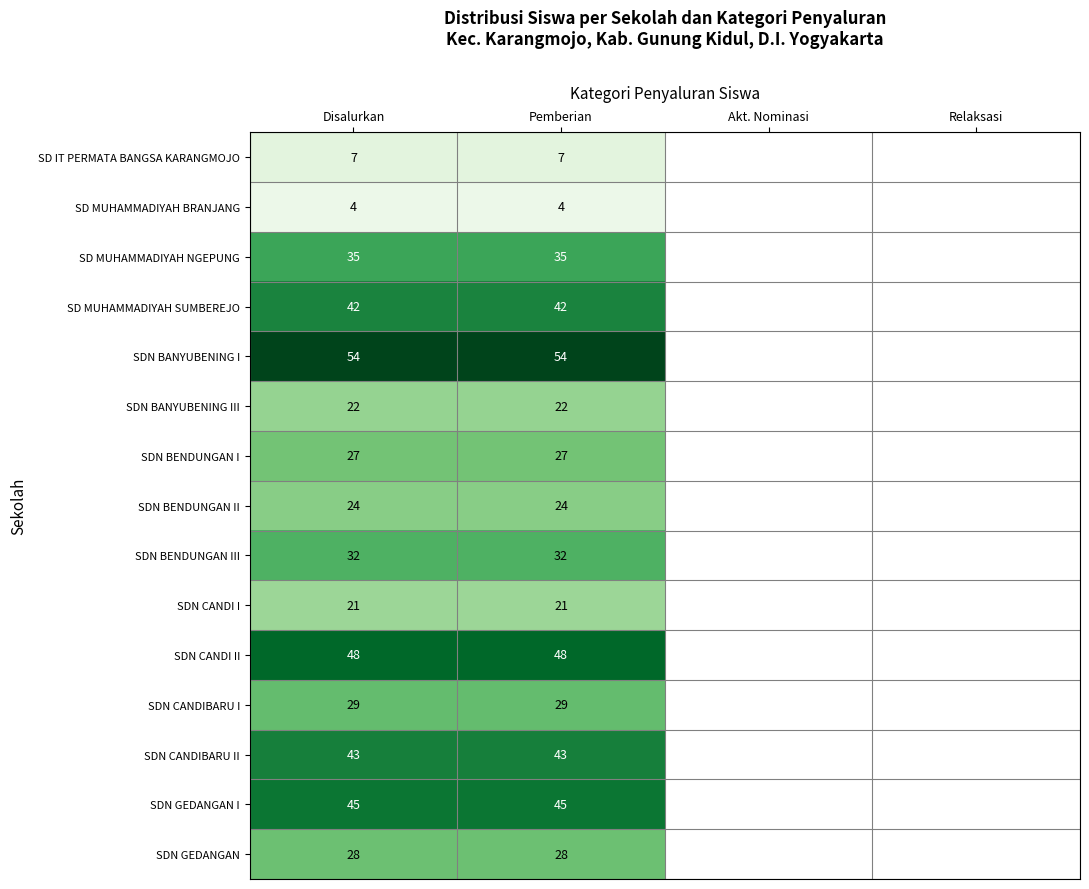

The value of SDN CANDIBARU I at Disalurkan is 46. True or false?

False